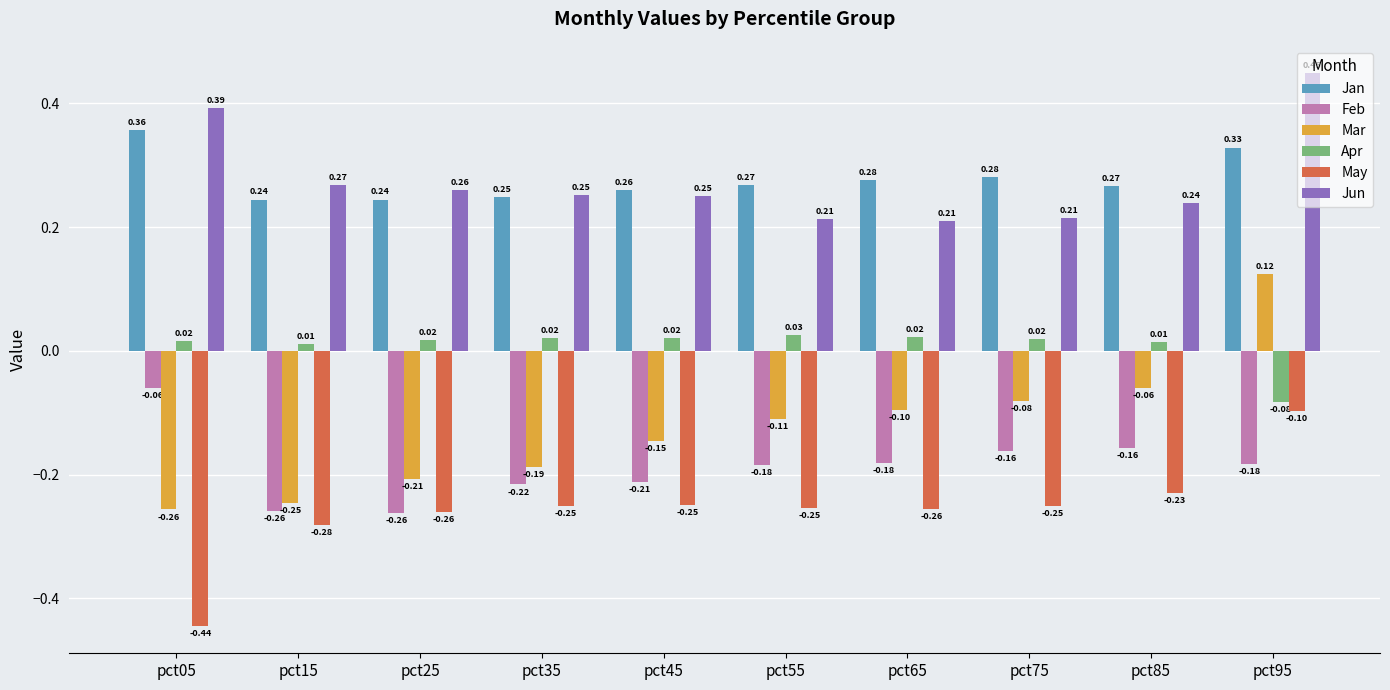

At which category is the sum across all series the highest?

pct95